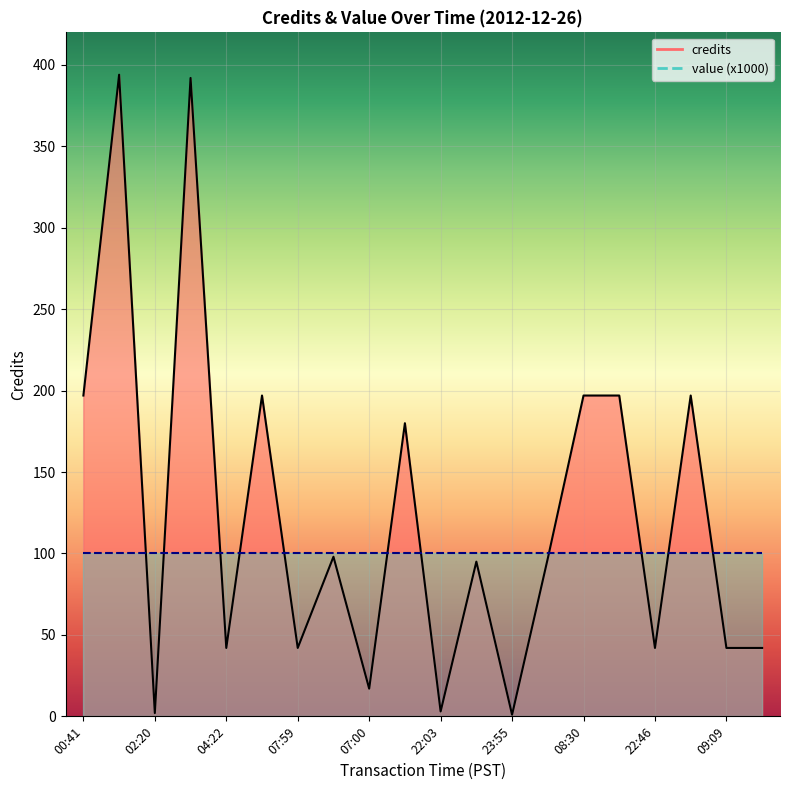

What is the greatest value displayed?

394